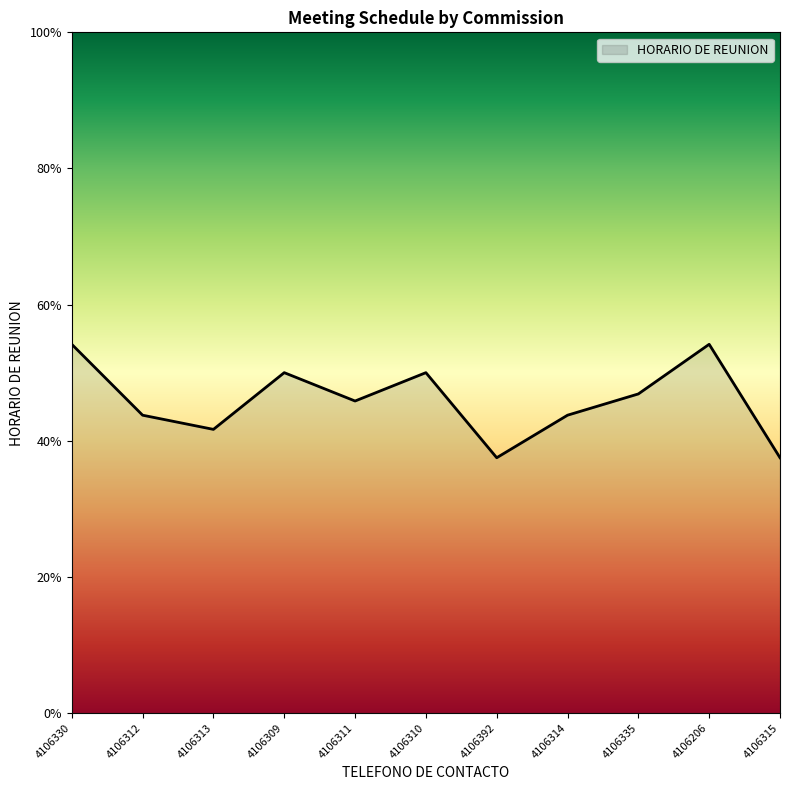

List the labels in order of value, largest first.

4106330, 4106206, 4106309, 4106310, 4106335, 4106311, 4106312, 4106314, 4106313, 4106392, 4106315